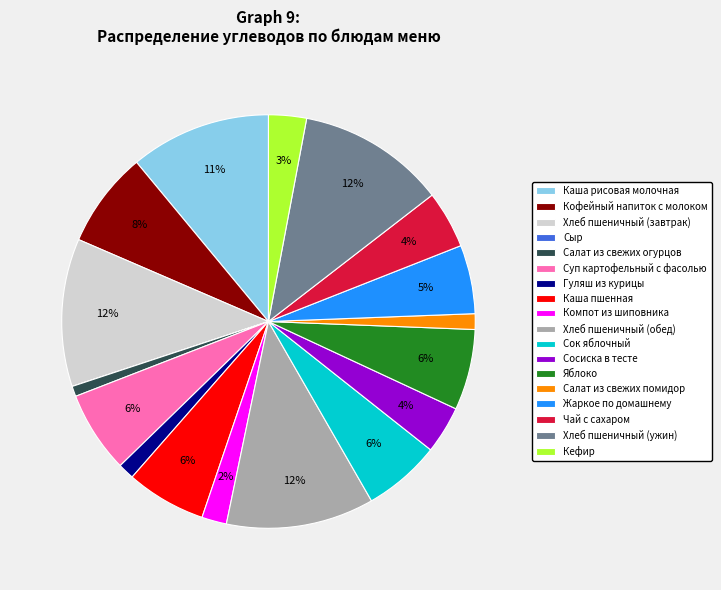

Between Хлеб пшеничный (обед) and Компот из шиповника, which is larger?

Хлеб пшеничный (обед)